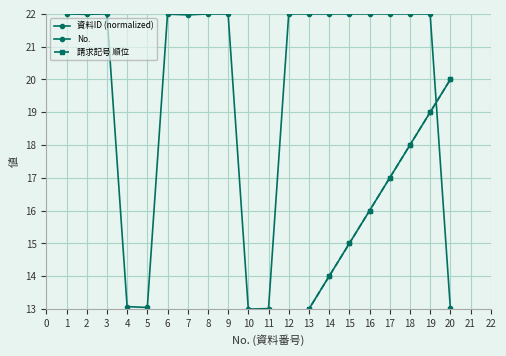

Which series has the widest spread of values?

No.